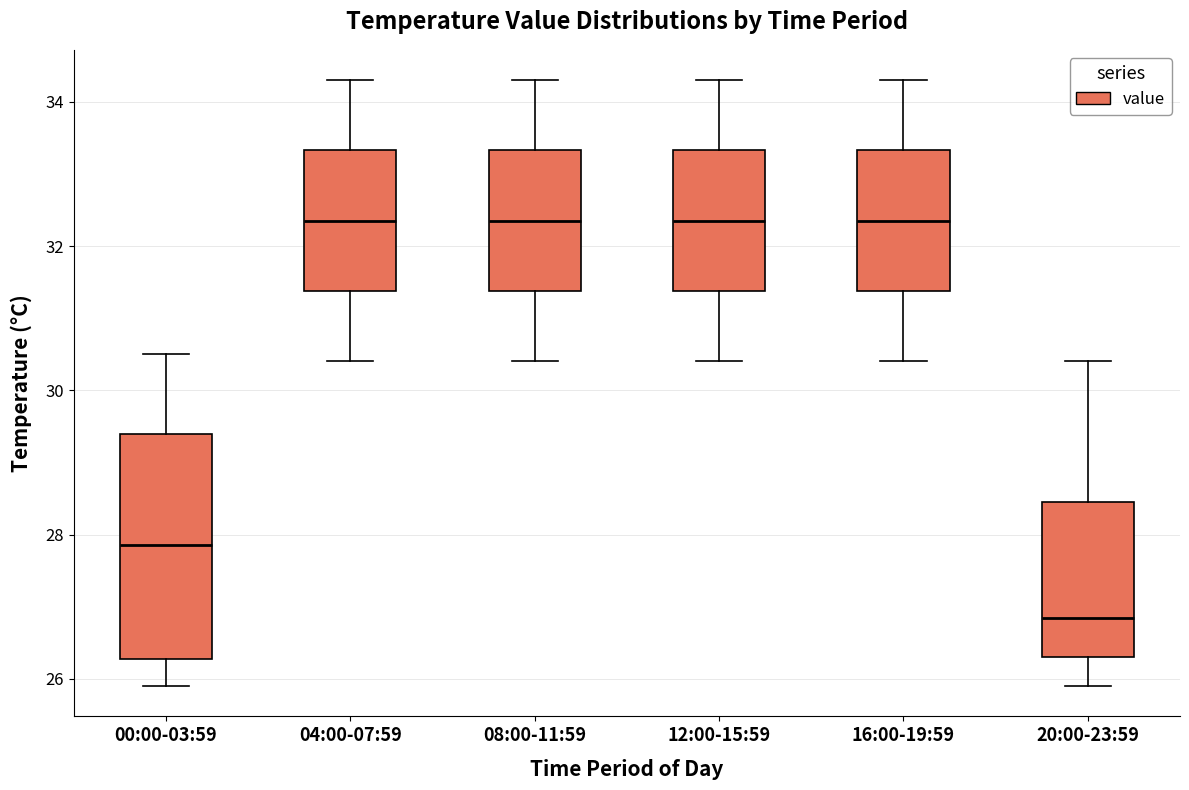

Which box is the tallest, from its lower edge to its upper edge?

00:00-03:59